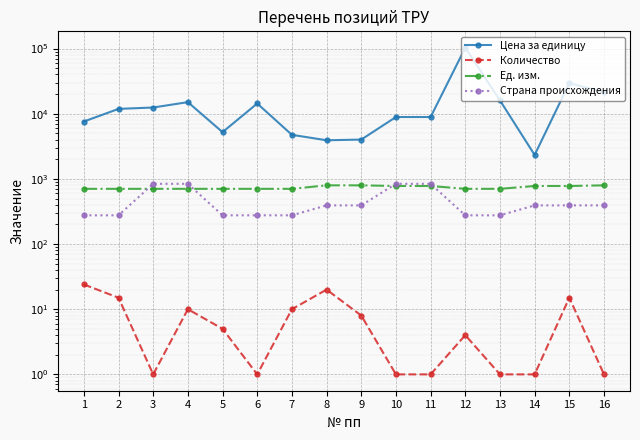

What is the value of the Страна происхождения point at the 7th from the left?

276.0